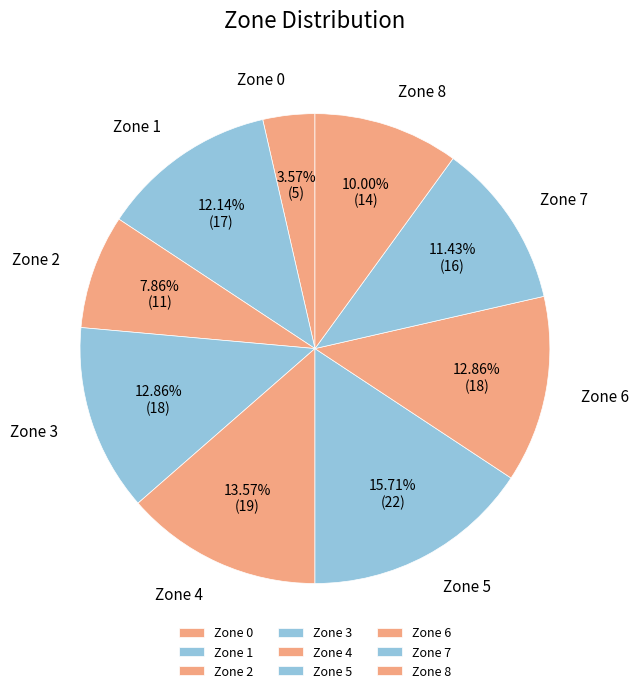

What percentage is the Zone 5 slice, to the nearest percent?

16%